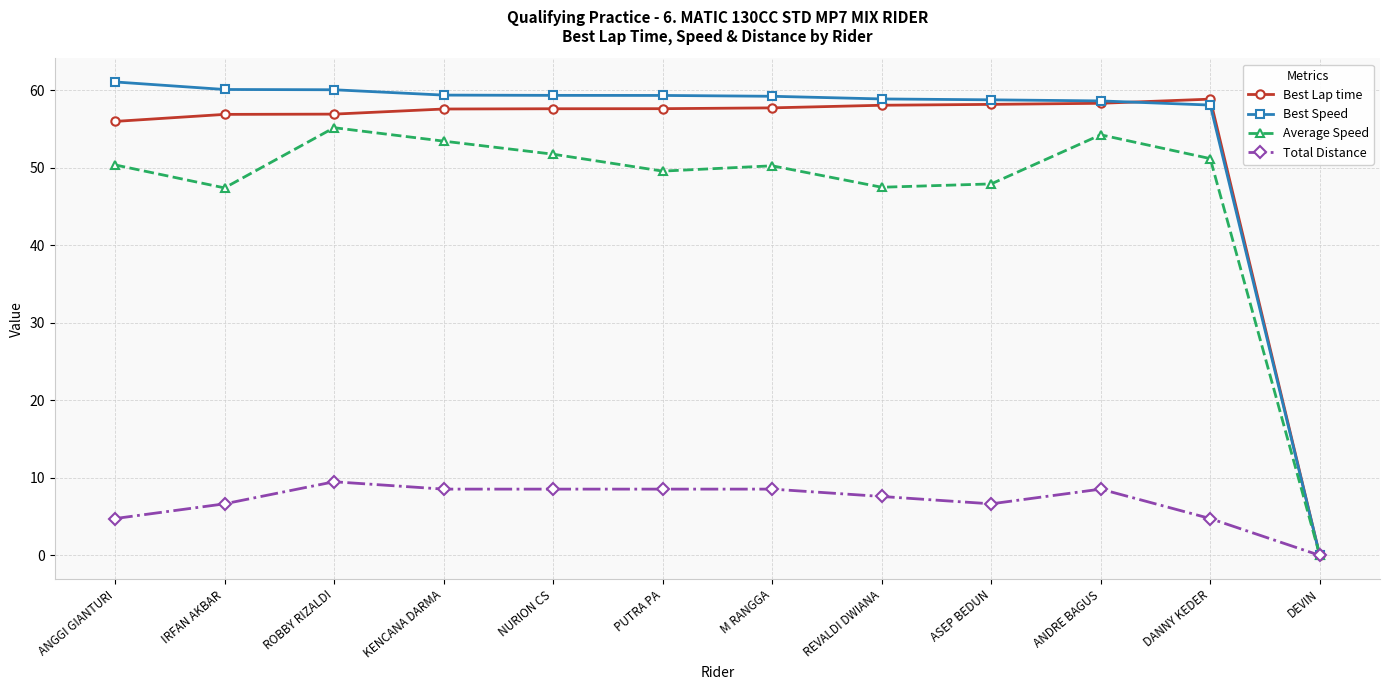

The value of Best Lap time at DANNY KEDER is 58.9. True or false?

True